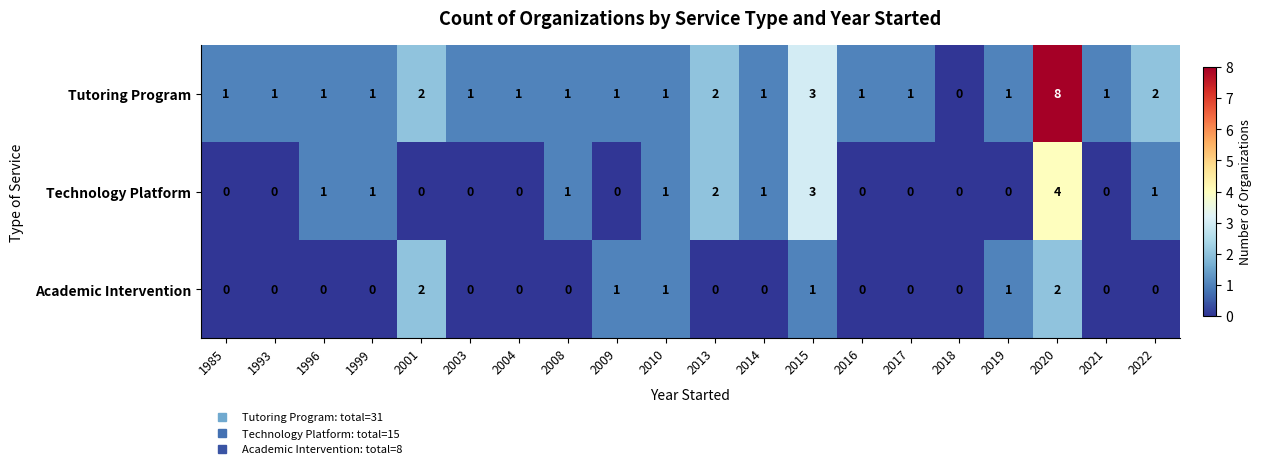

Is it true that Tutoring Program equals 1 at 1999?

True